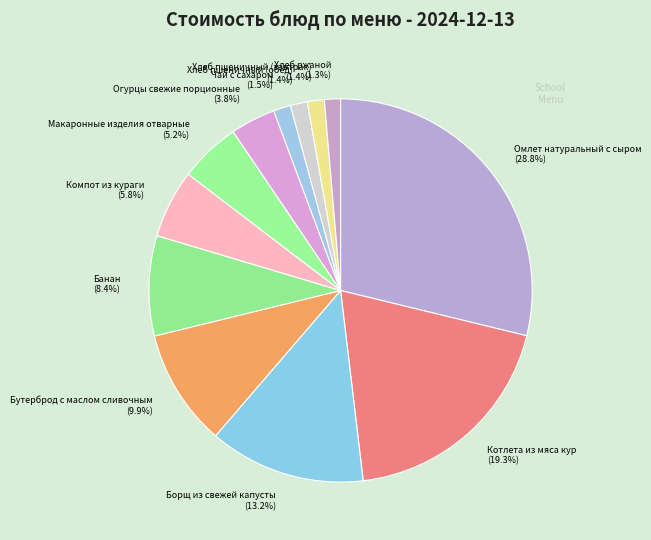

Which slice is the largest?

Омлет натуральный с сыром